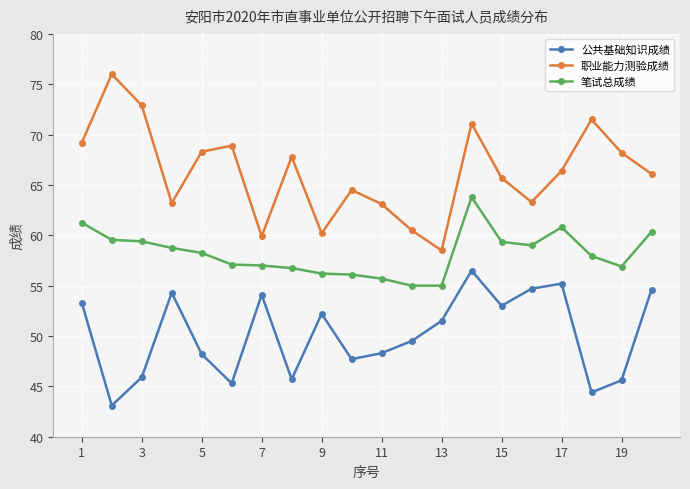

What is the highest value of the 笔试总成绩 series?

63.8